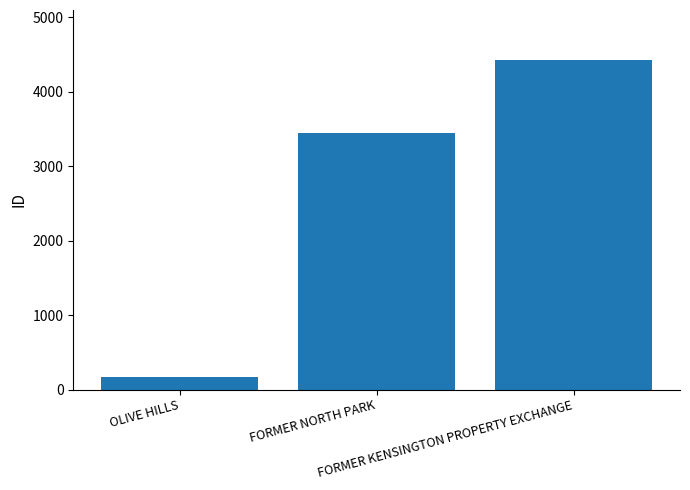

What is the greatest value displayed?

4431